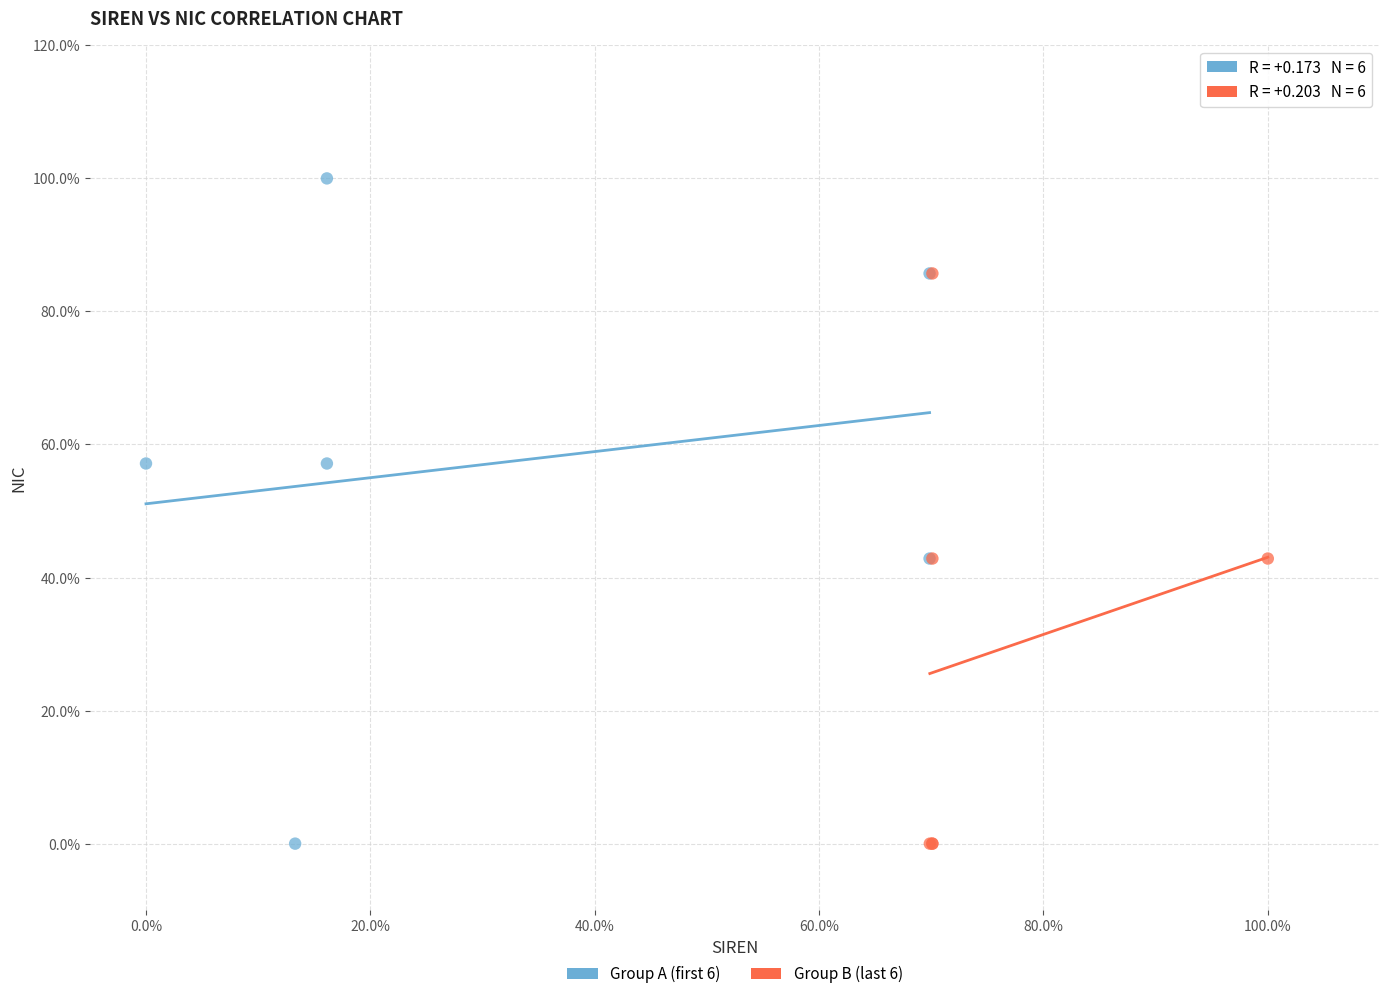

What are all the series names shown in the legend?

Group A (first 6), Group B (last 6)